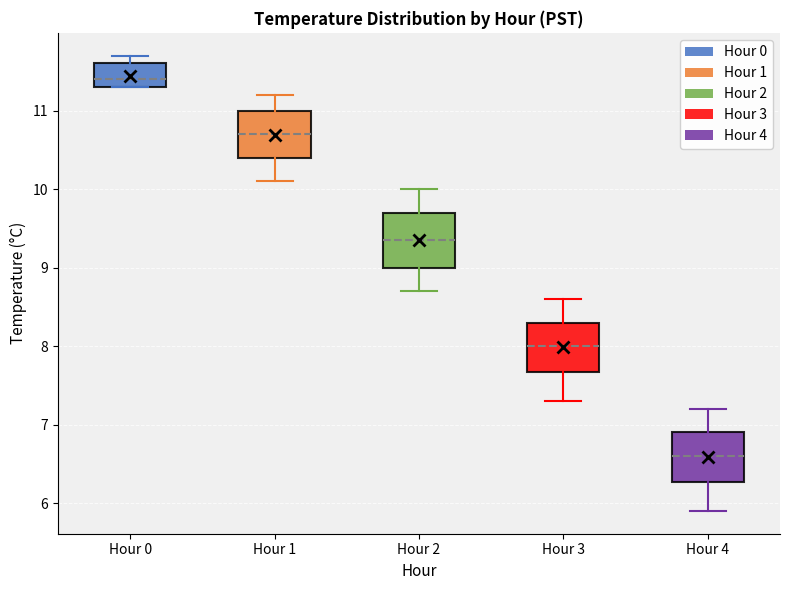

Which box has the highest median line?

Hour 0